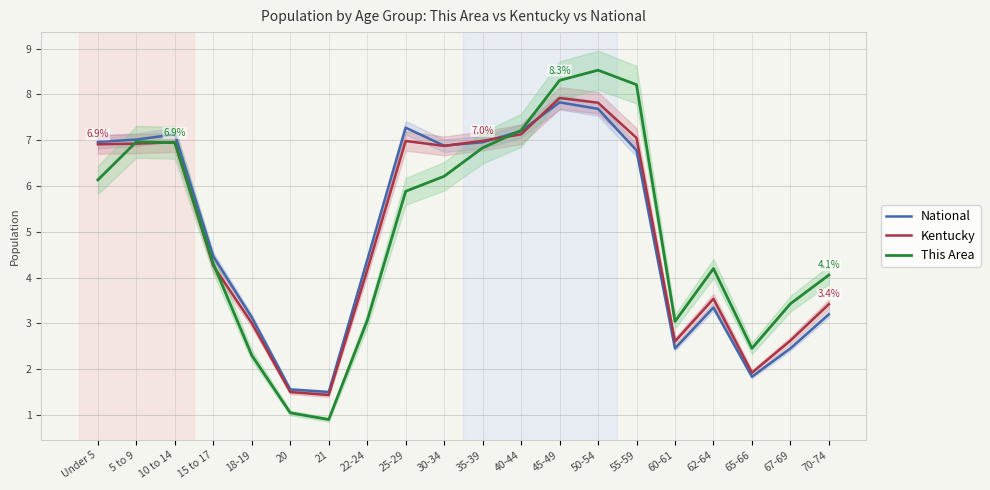

What are all the series names shown in the legend?

National, Kentucky, This Area